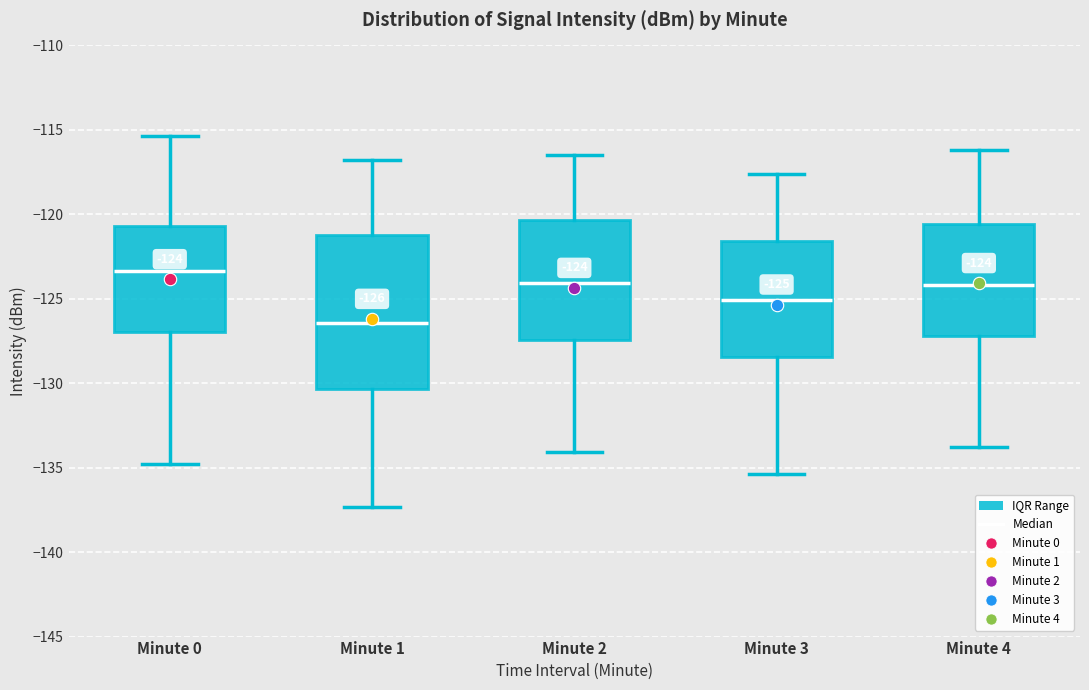

Comparing the boxes themselves (not the whiskers), which one is the tallest?

Minute 1